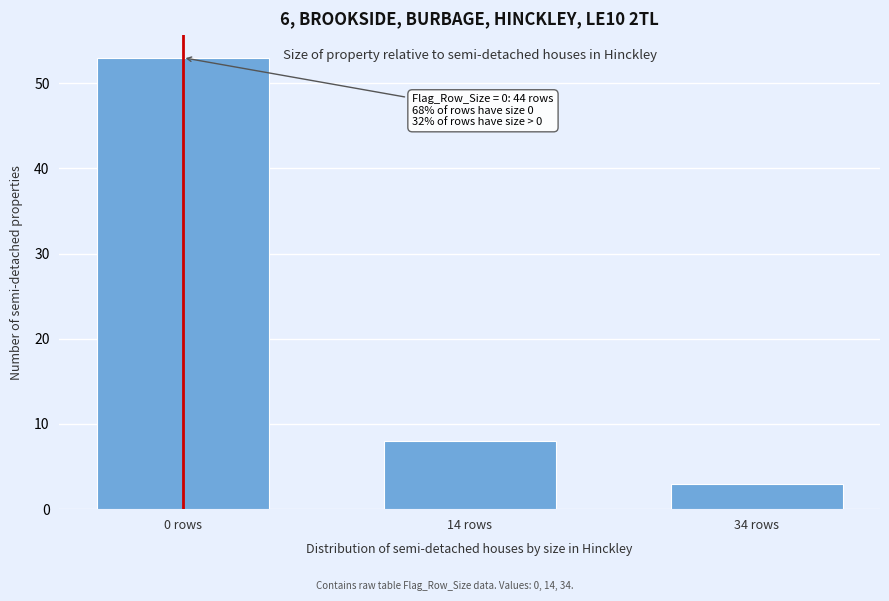

Reading left to right, transcribe all the data shown in this chart.

0 rows=53	14 rows=8	34 rows=3